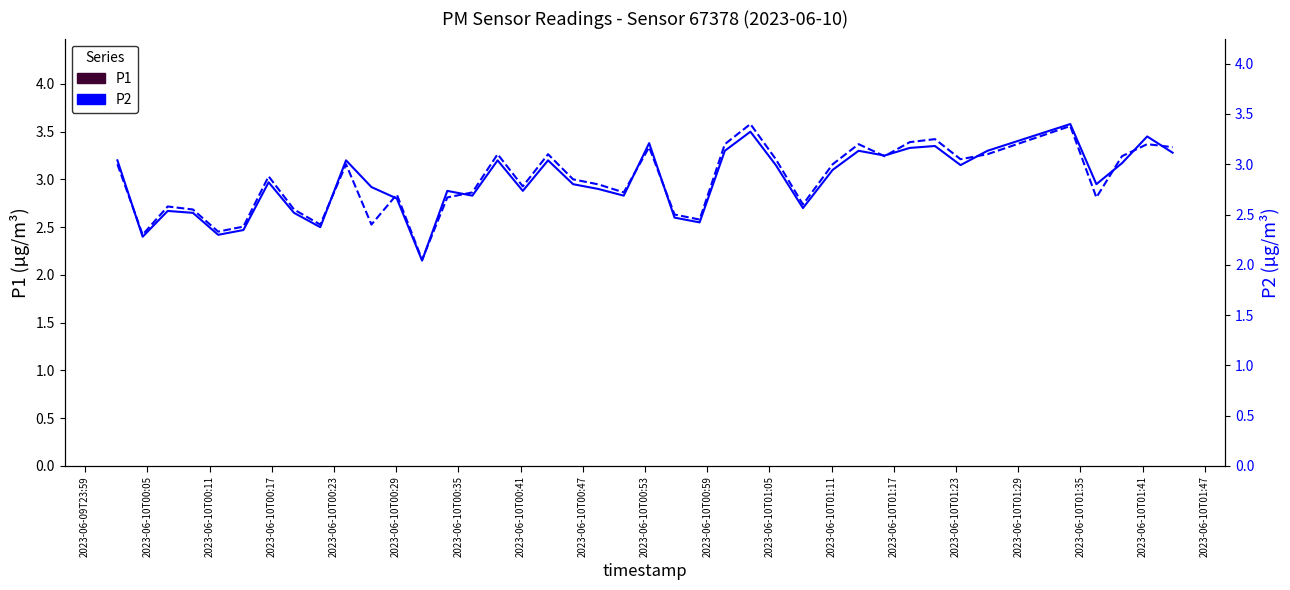

What is the average value of the P1 series?

3.0